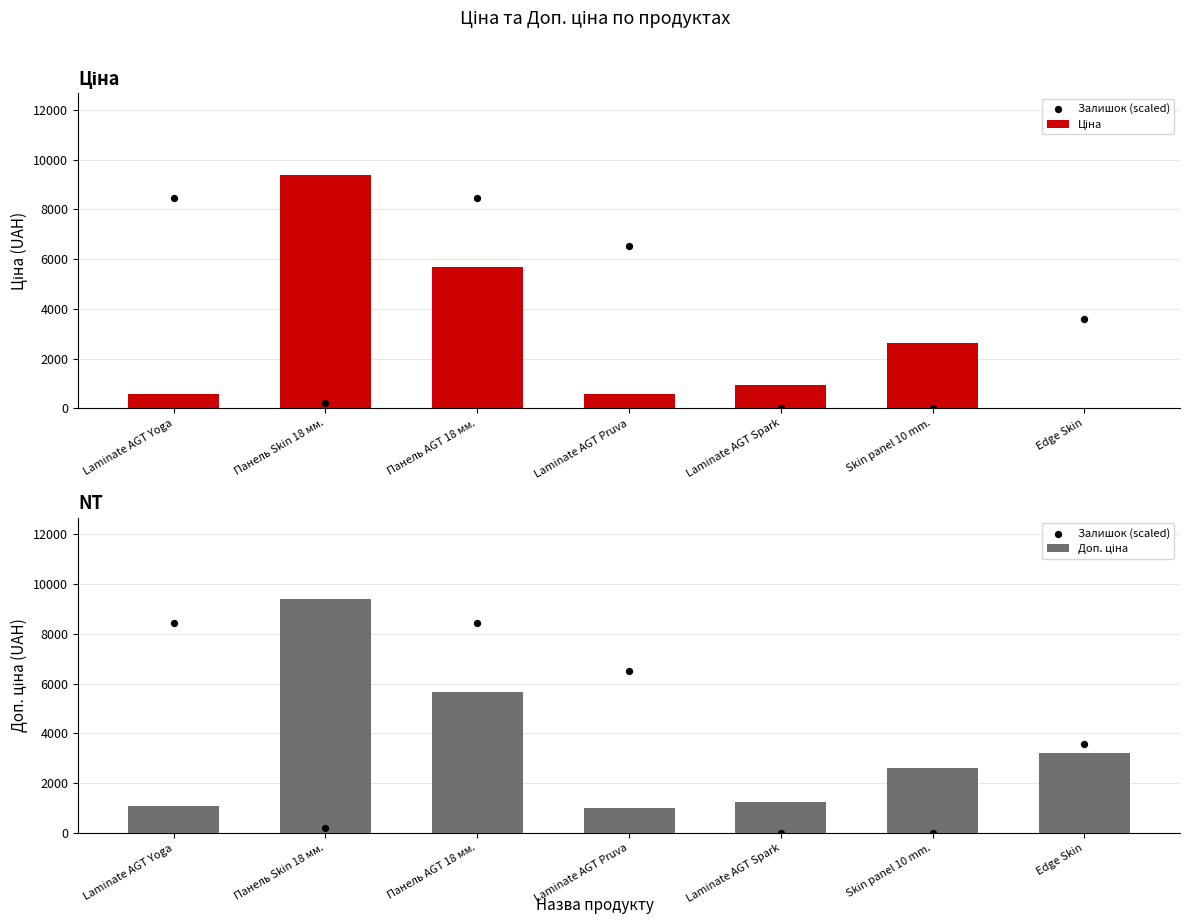

Which series has the largest total across all categories?

Залишок (scaled)